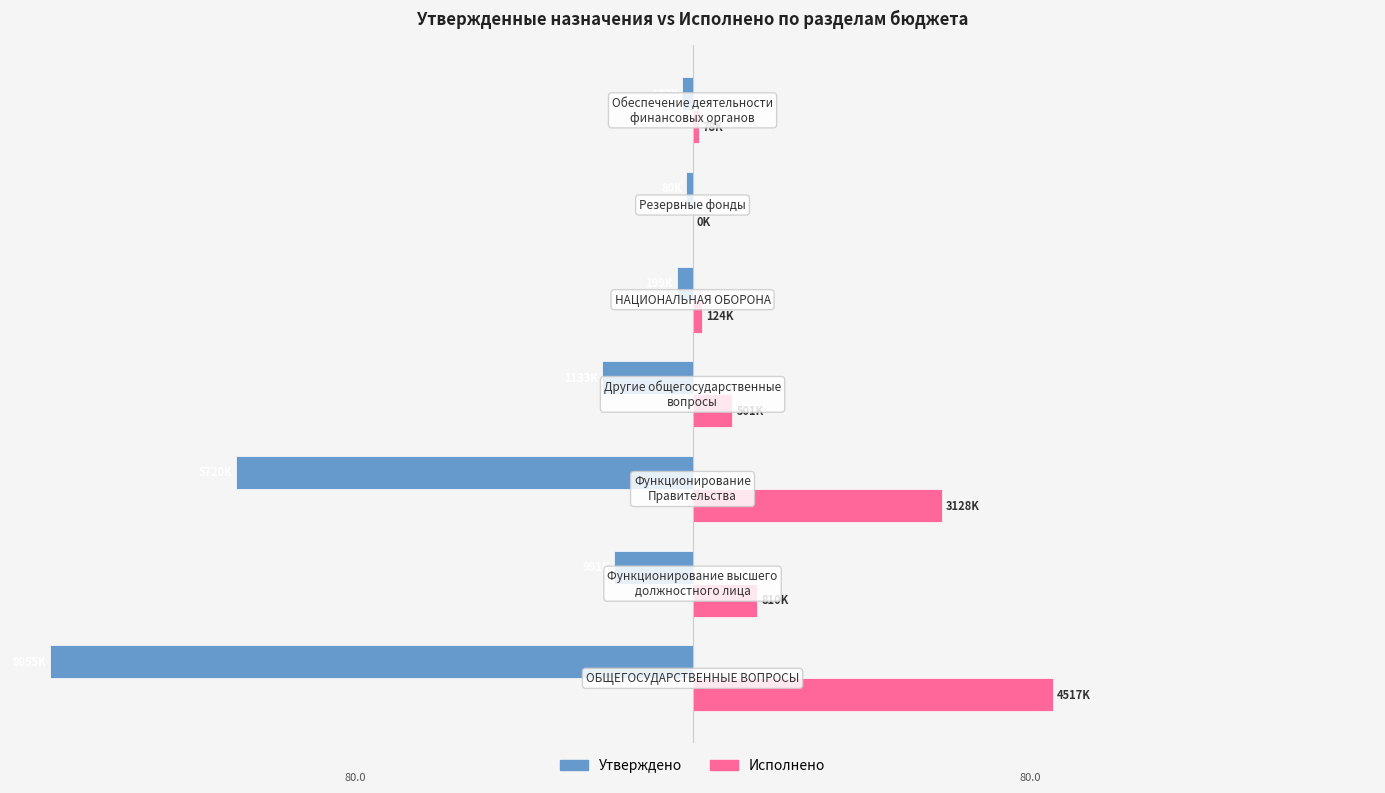

What is the difference between the second highest and second lowest values in the Утверждено series?

55.5